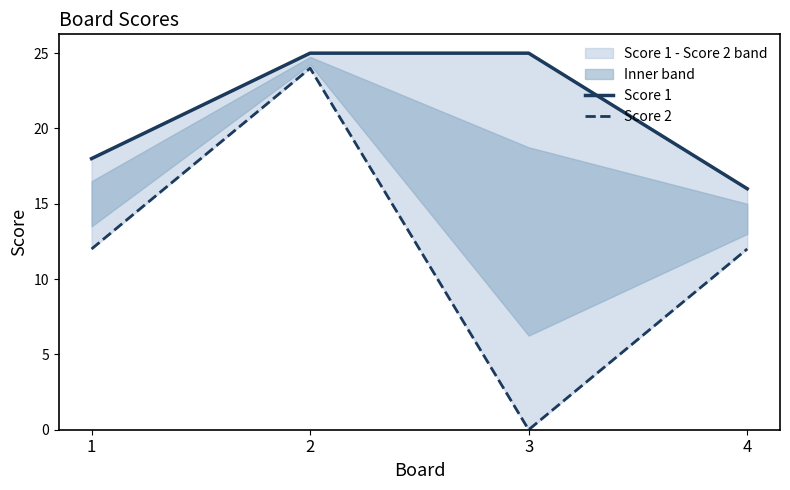

Is this an area chart (filled region under the line)?

No